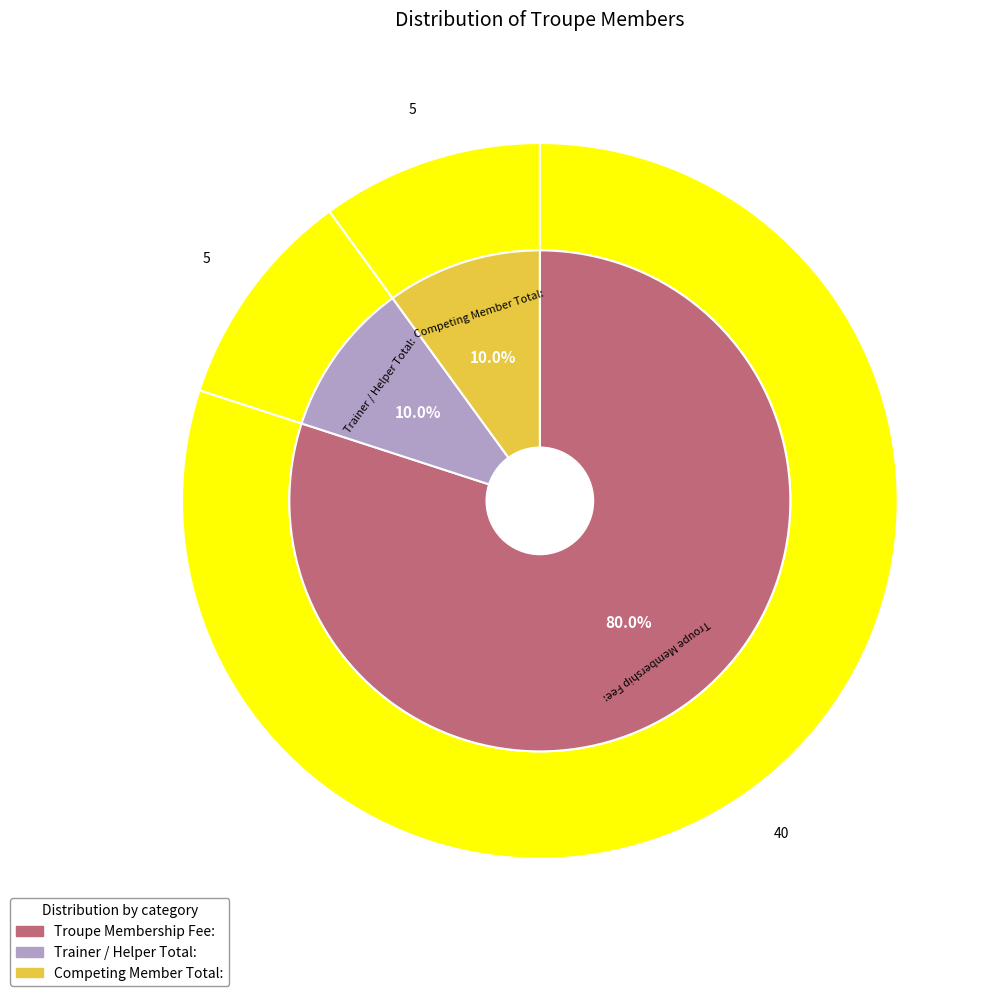

Rank the categories by value from highest to lowest.

Troupe Membership Fee:, Trainer / Helper Total:, Competing Member Total: